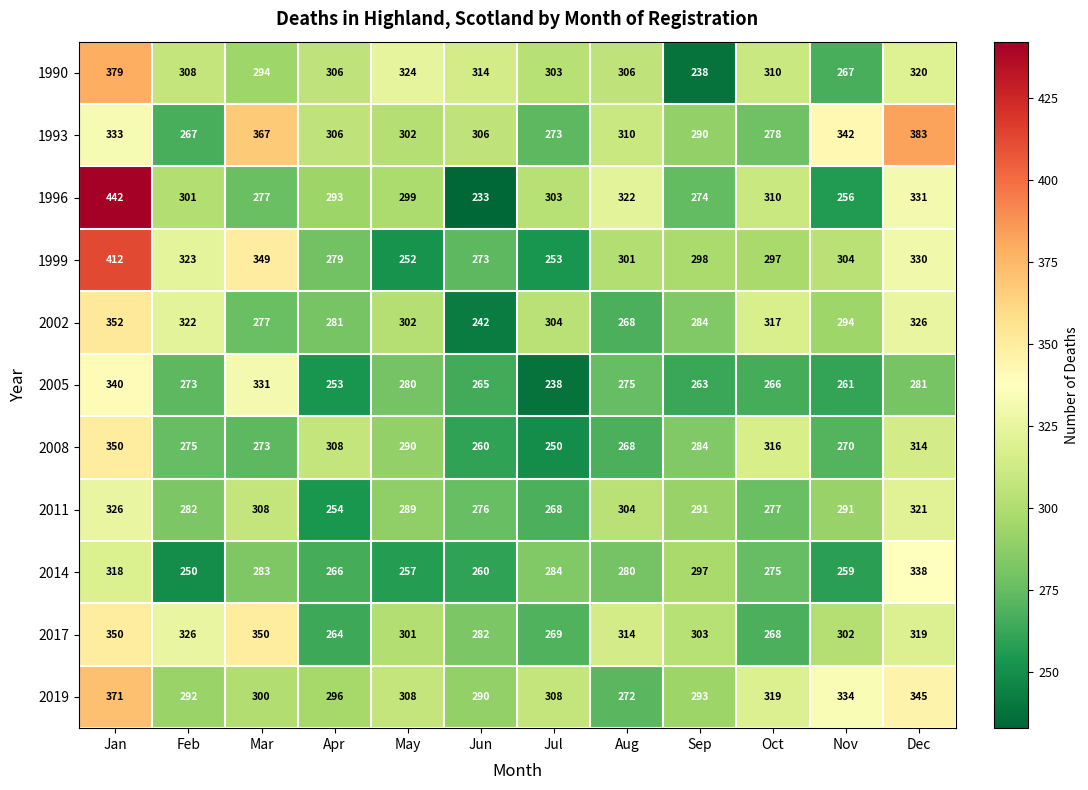

What is the sum of all 2011 values?

3487